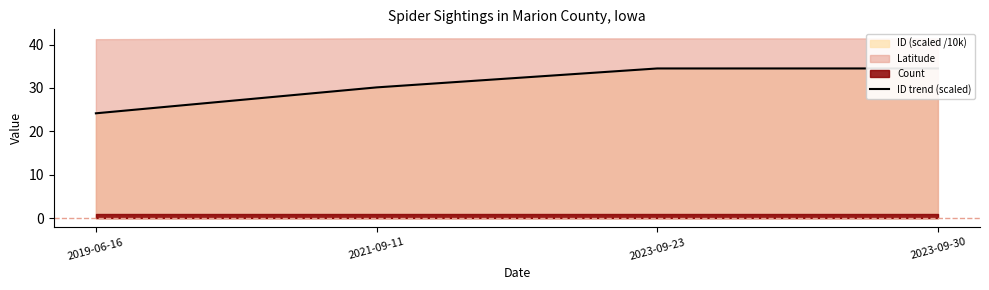

What is the maximum value shown in the chart?

34.5